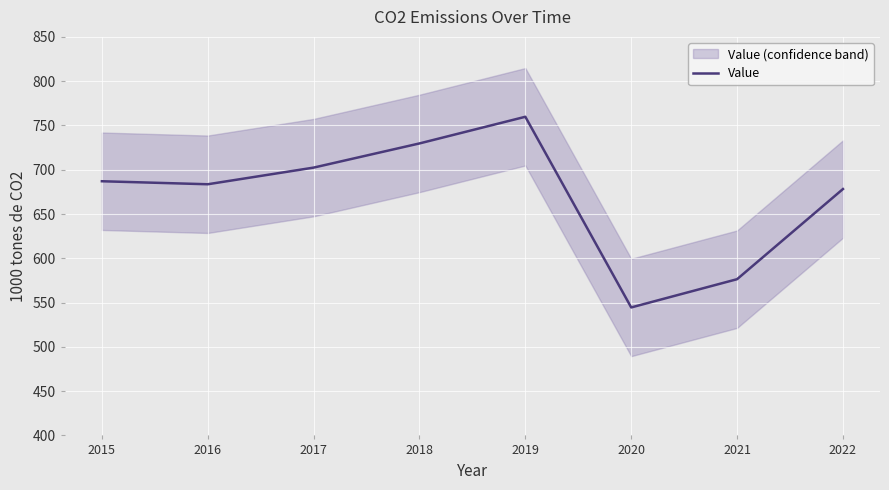

How many data points are less than 687?

4